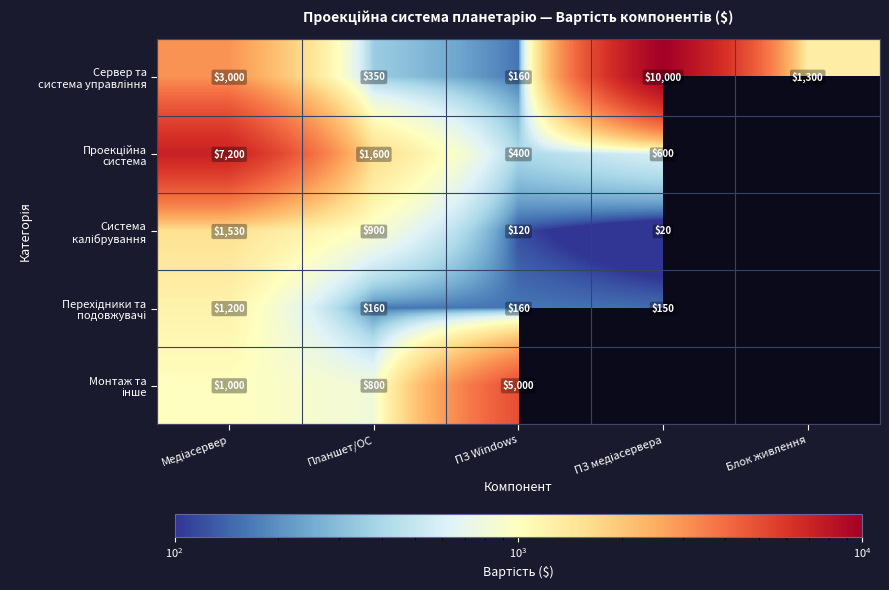

What is the difference between the highest and lowest values at ПЗ Windows?

4880